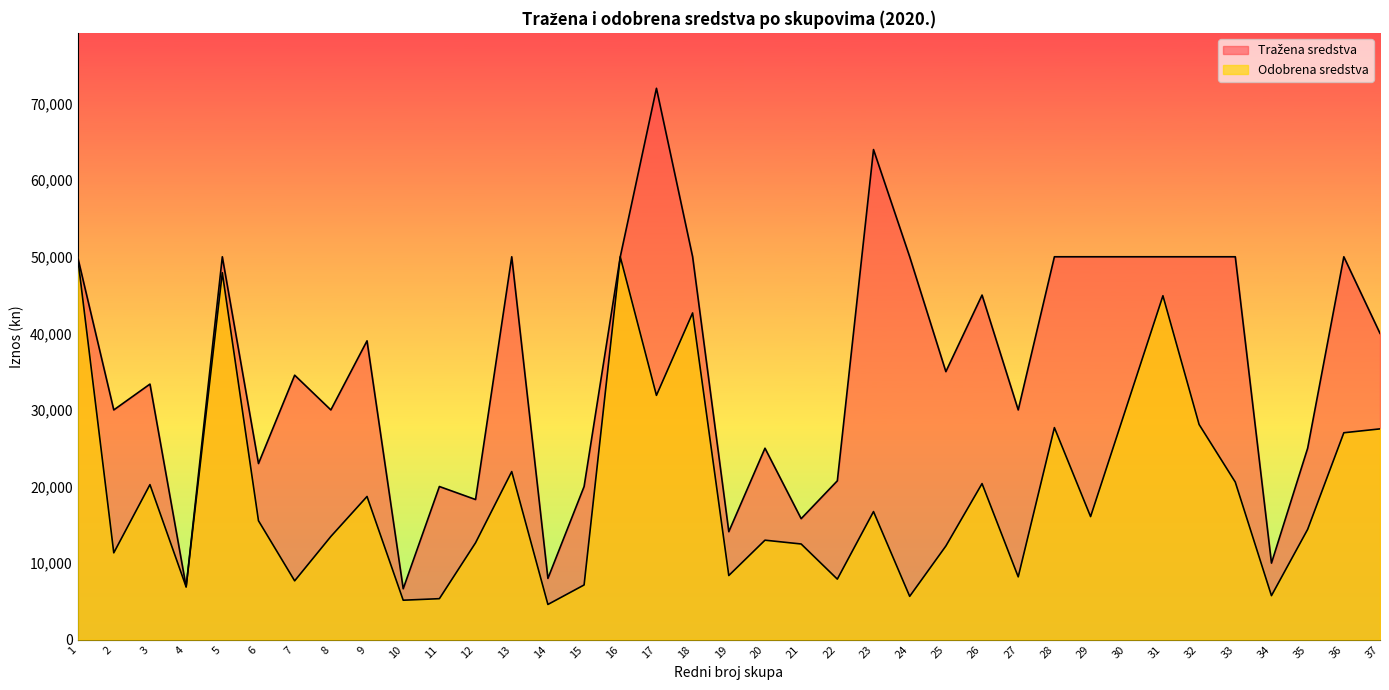

Which series changed the most between 3 and 14?

Tražena sredstva